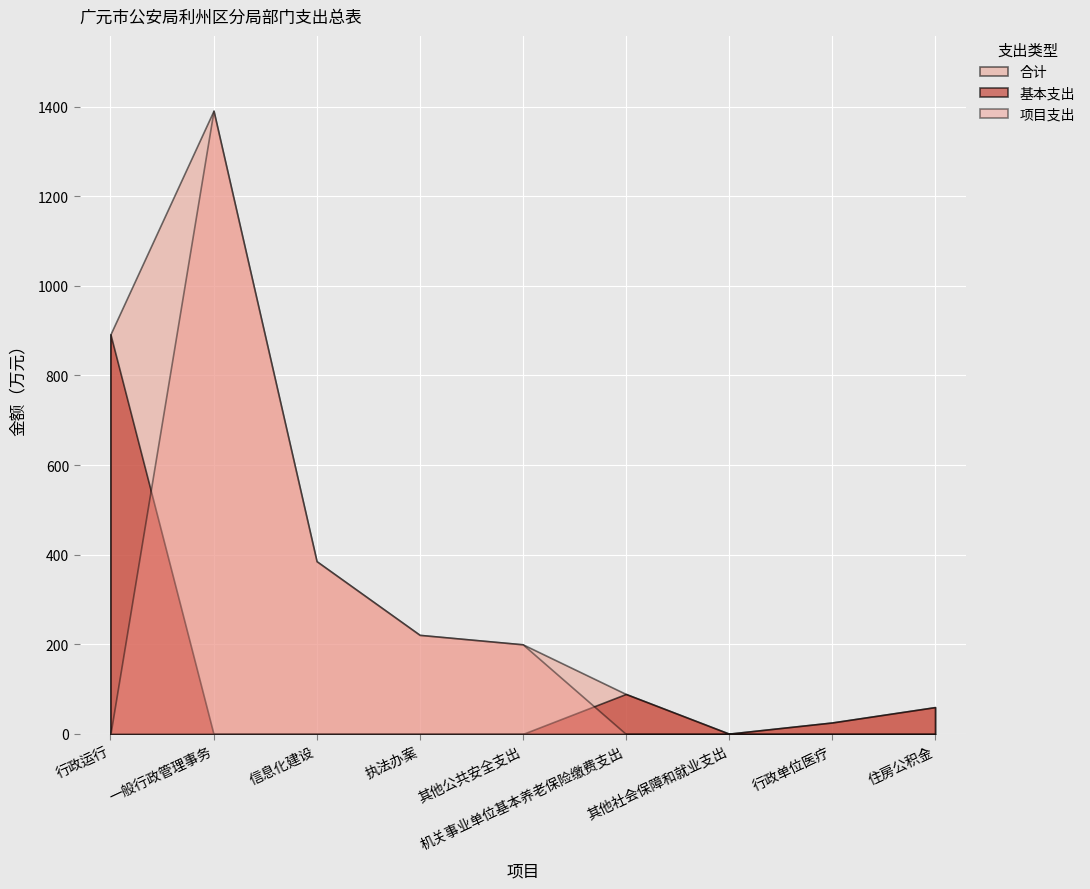

Reading left to right, list all the values displayed in this chart.

合计: 行政运行=892.0	一般行政管理事务=1390.9	信息化建设=385.5	执法办案=221.1	其他公共安全支出=200.0	机关事业单位基本养老保险缴费支出=89.2	其他社会保障和就业支出=0.7	行政单位医疗=25.6	住房公积金=59.9
基本支出: 行政运行=892.0	一般行政管理事务=0.0	信息化建设=0.0	执法办案=0.0	其他公共安全支出=0.0	机关事业单位基本养老保险缴费支出=89.2	其他社会保障和就业支出=0.7	行政单位医疗=25.6	住房公积金=59.9
项目支出: 行政运行=0.0	一般行政管理事务=1390.9	信息化建设=385.5	执法办案=221.1	其他公共安全支出=200.0	机关事业单位基本养老保险缴费支出=0.0	其他社会保障和就业支出=0.0	行政单位医疗=0.0	住房公积金=0.0